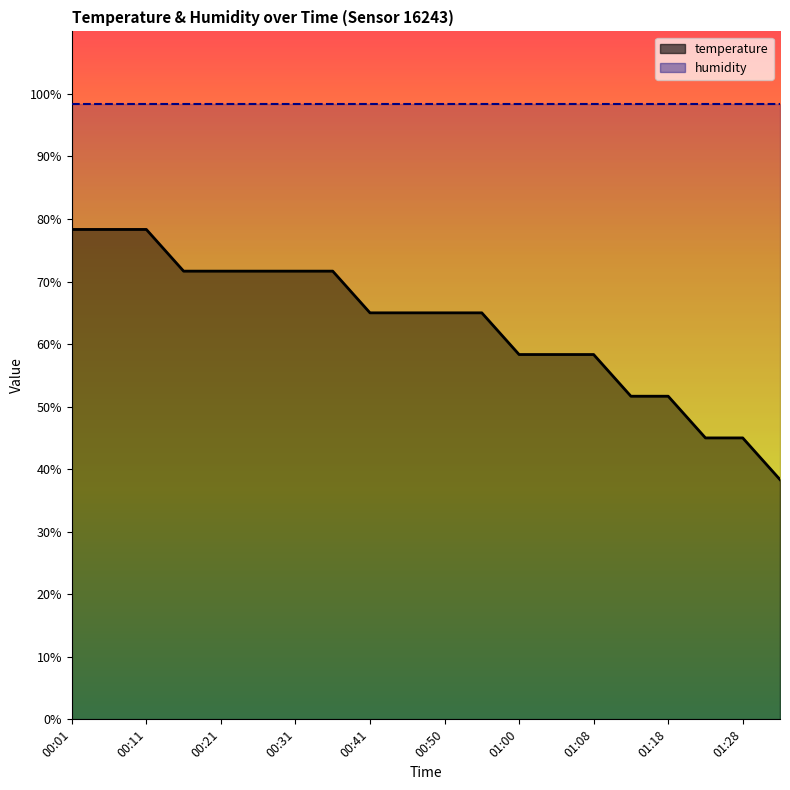

At which label is the value closest to 58?

01:00